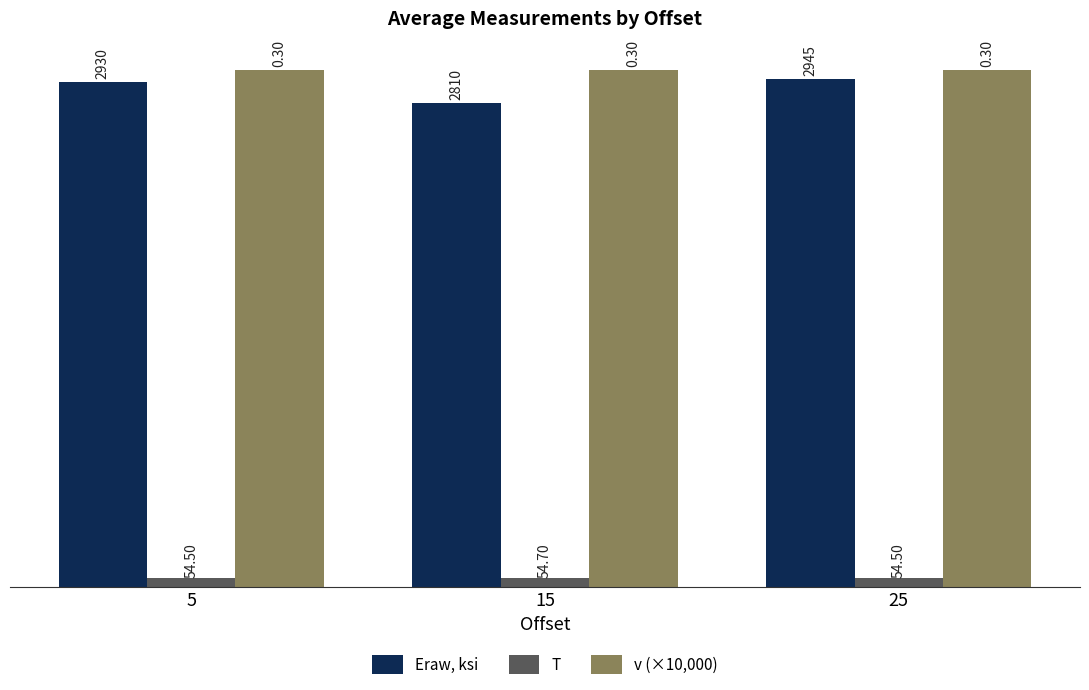

Are the bars horizontal?

No